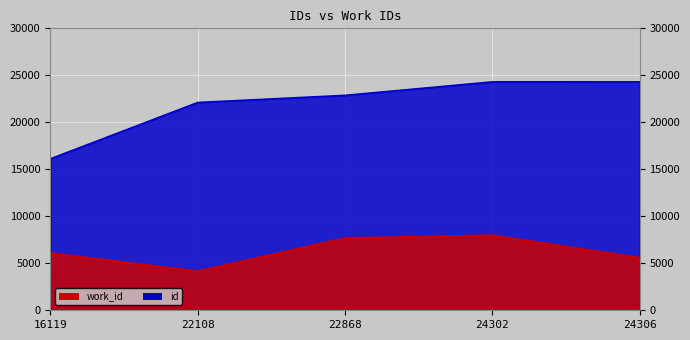

Which series changed the most between 16119 and 22868?

id